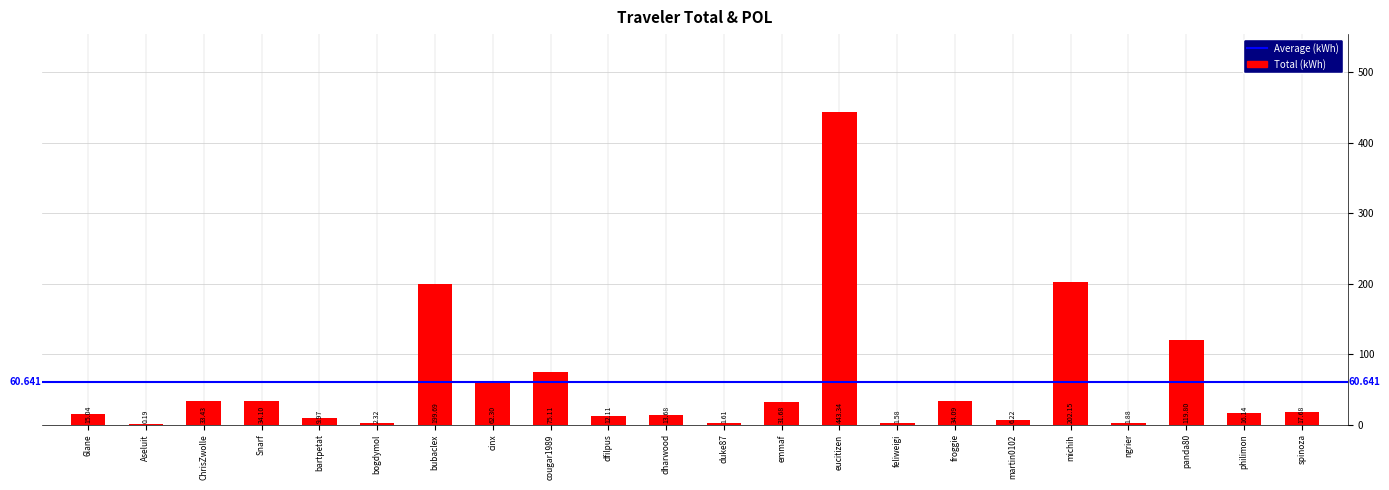

What is the change in value from Aseluit to emmaf?

+31.5